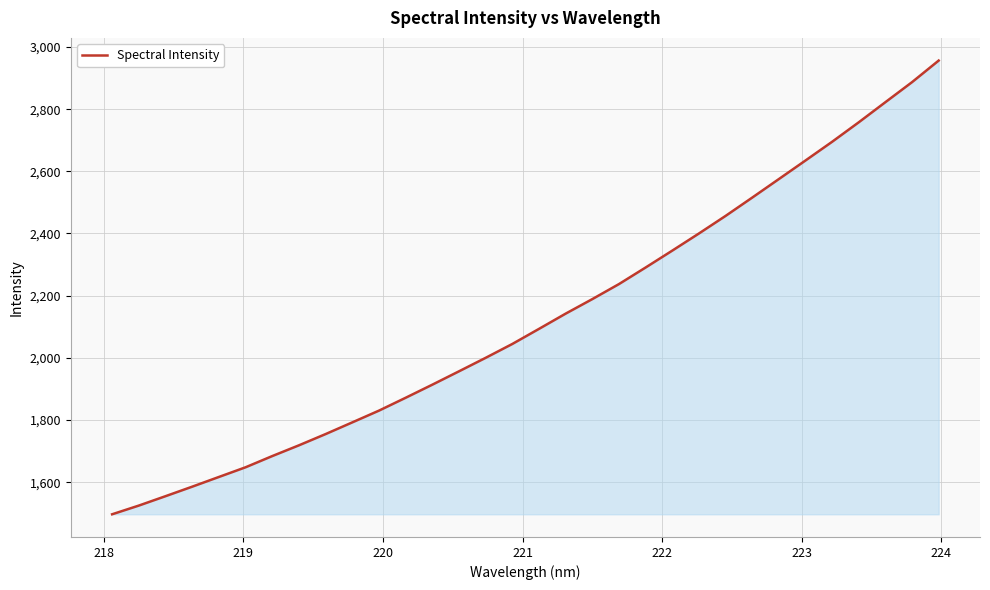

What is the maximum value shown in the chart?

2956.3